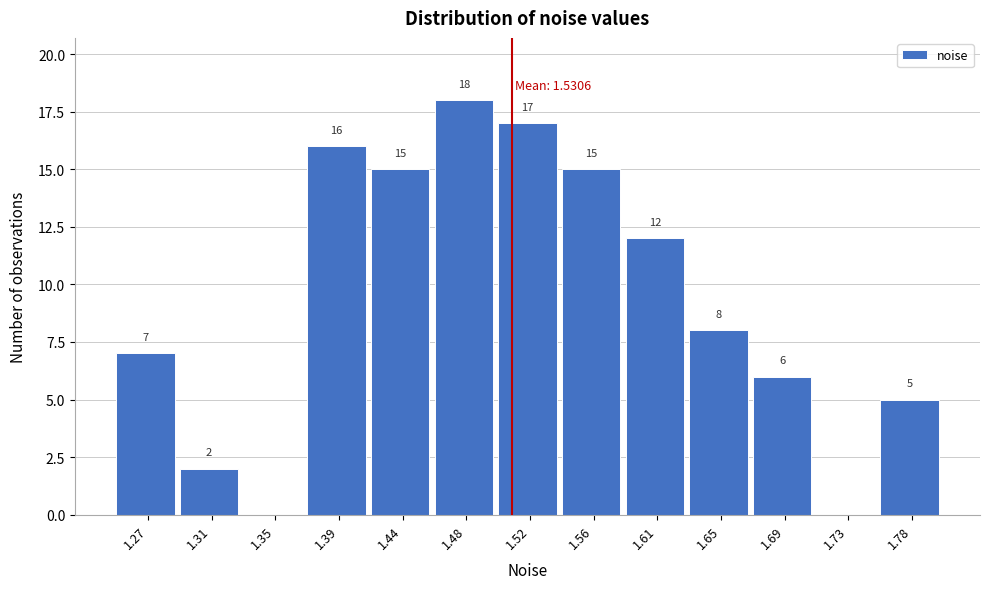

Reading left to right, extract all data points from this chart.

1.27=7	1.31=2	1.35=0	1.39=16	1.44=15	1.48=18	1.52=17	1.56=15	1.61=12	1.65=8	1.69=6	1.73=0	1.78=5